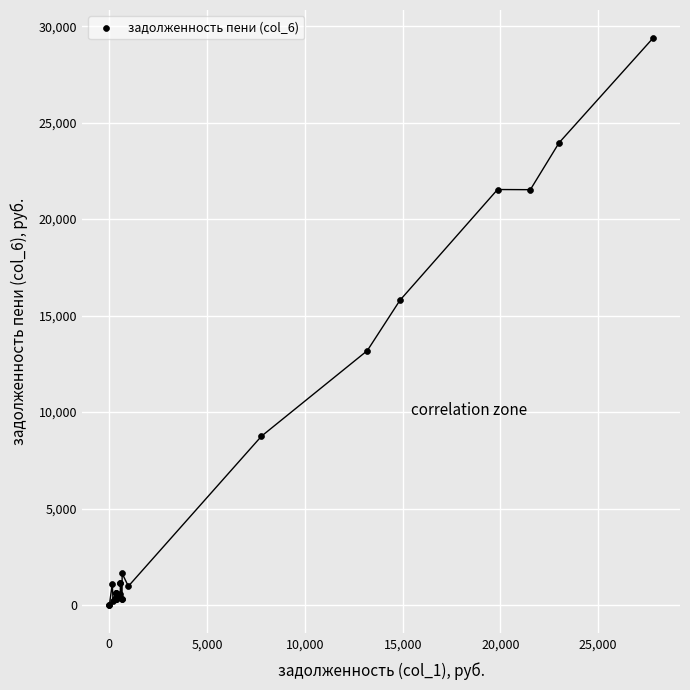

What Y value in the scatter plot is closest to 14684?

15791.9